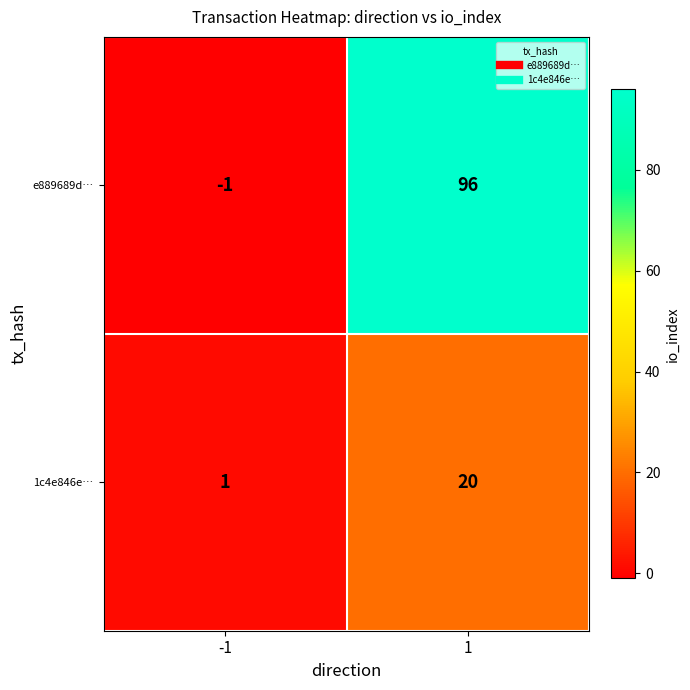

What is the difference between the maximum and minimum values in the 1c4e846e… series?

19